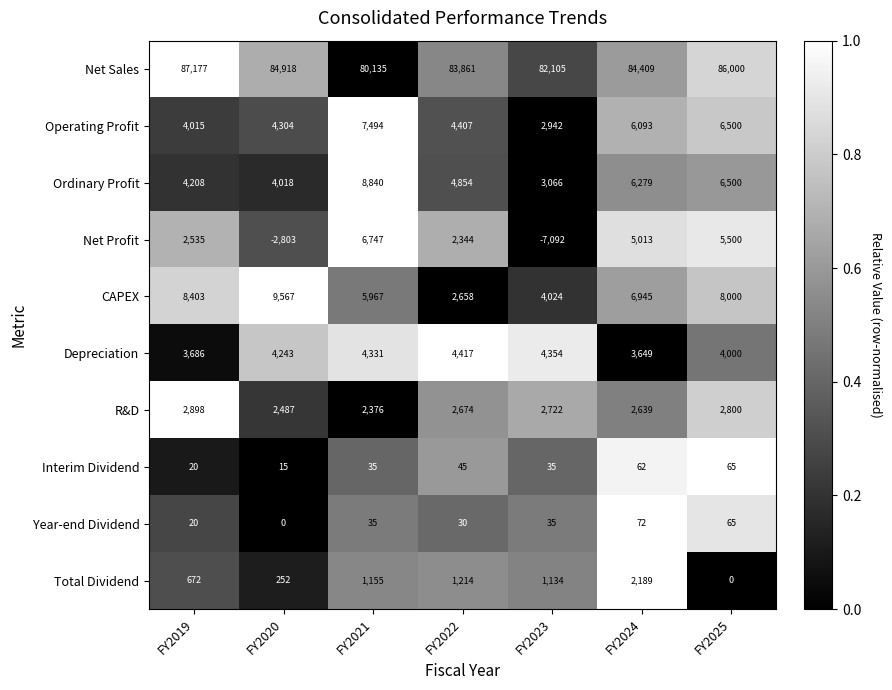

Which series has the largest total across all categories?

Net Sales